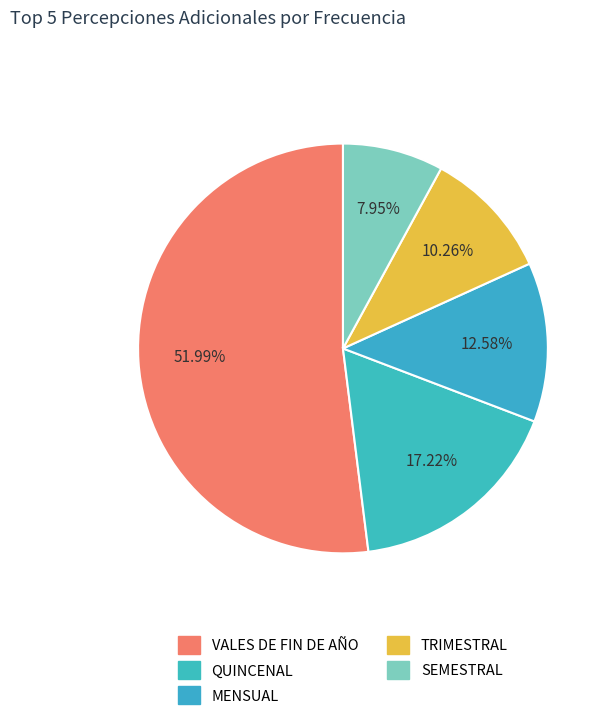

Does MENSUAL account for over 50% of the chart?

No